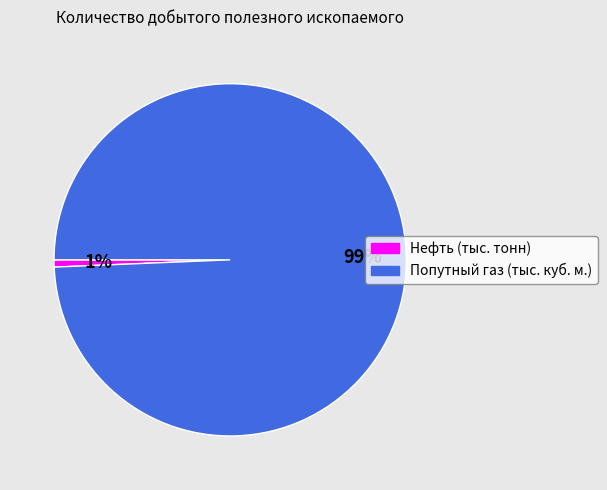

What is the smallest slice in the pie chart?

Нефть (тыс. тонн)